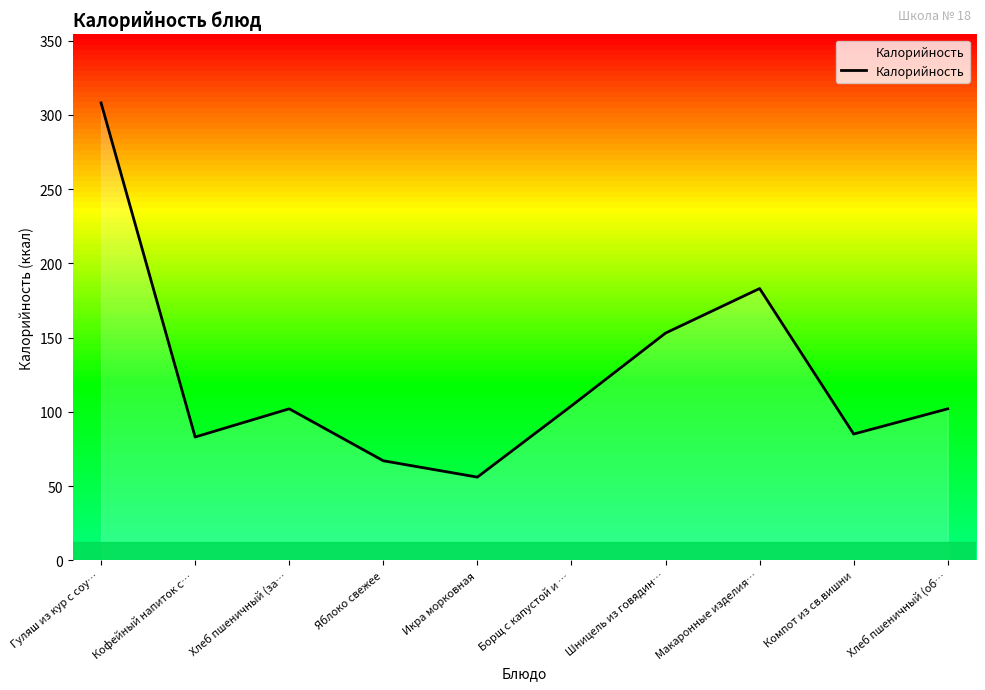

Is it true that the value at Шницель из говядин… is 153?

True